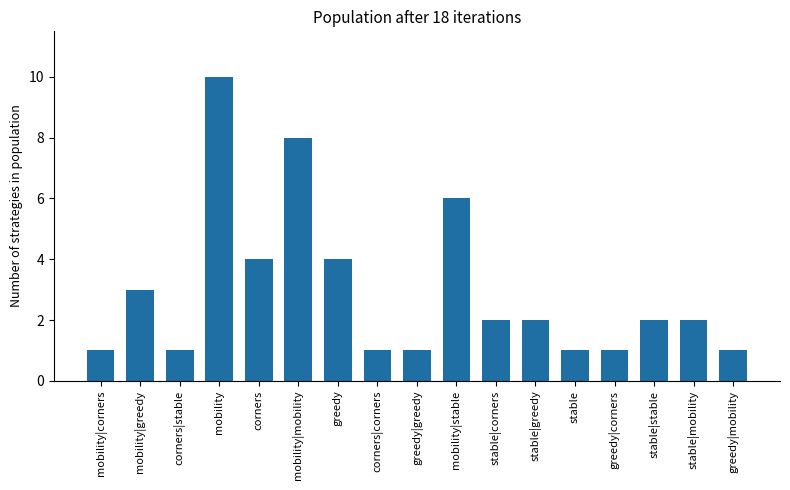

Is it true that the value at corners is 5?

False